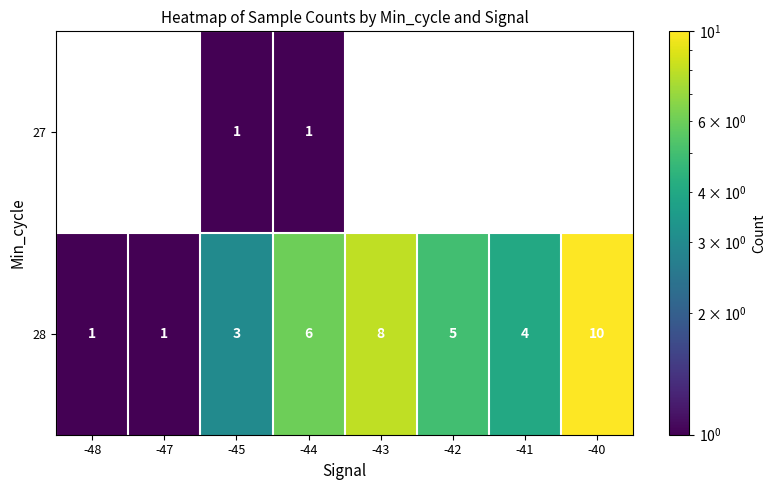

How many categories are shown in the chart?

8